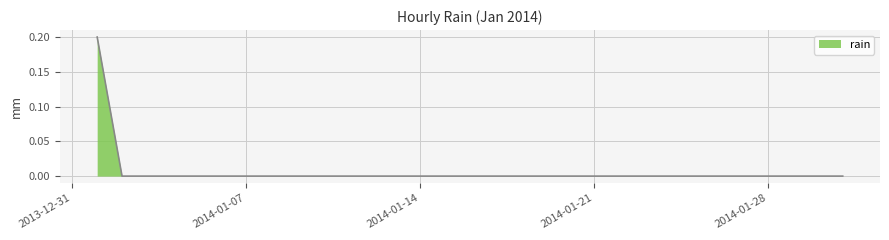

How many lines are shown in the chart?

1